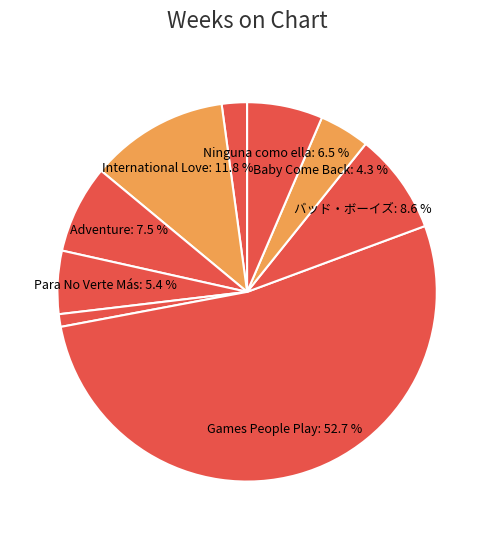

Which category accounts for the majority?

Inner Circle - Games People Play